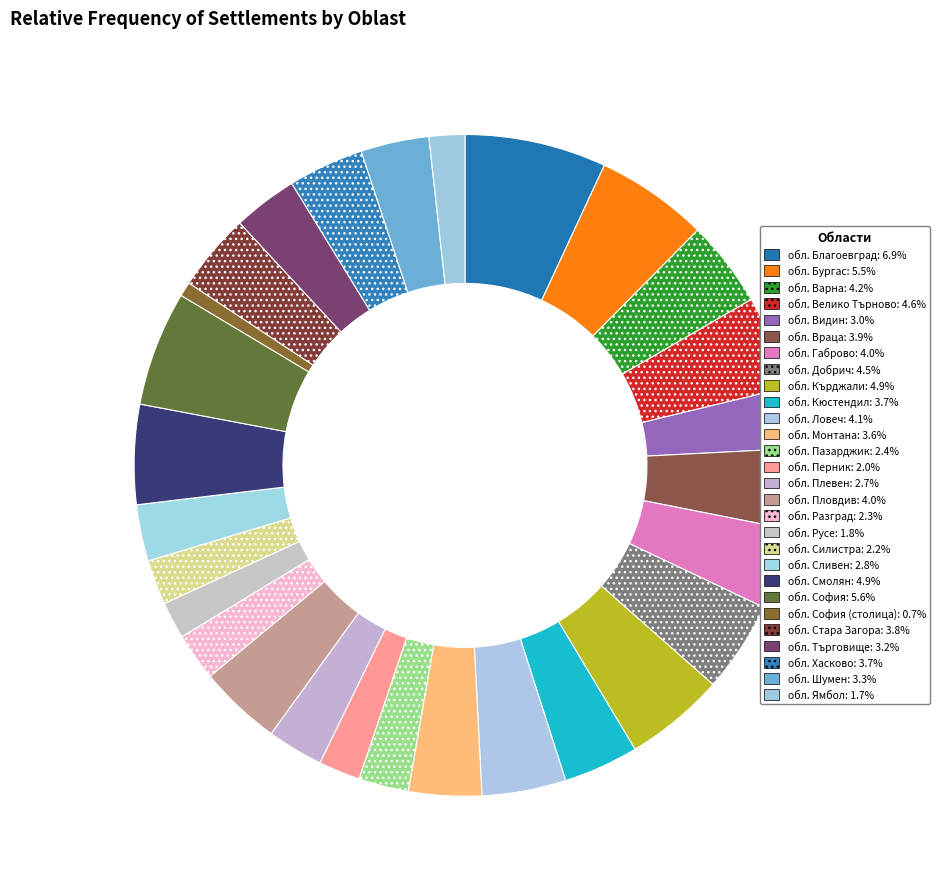

Is there a majority slice in this chart?

No